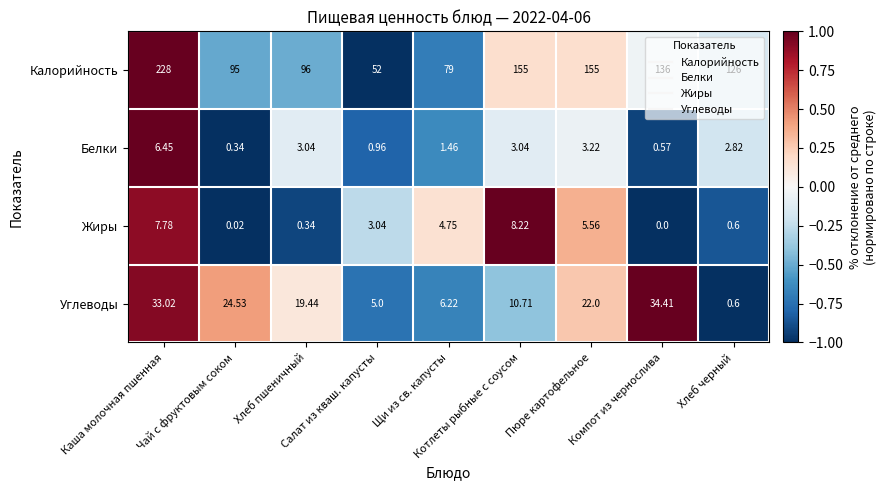

Which series has the largest range (max minus min)?

Калорийность